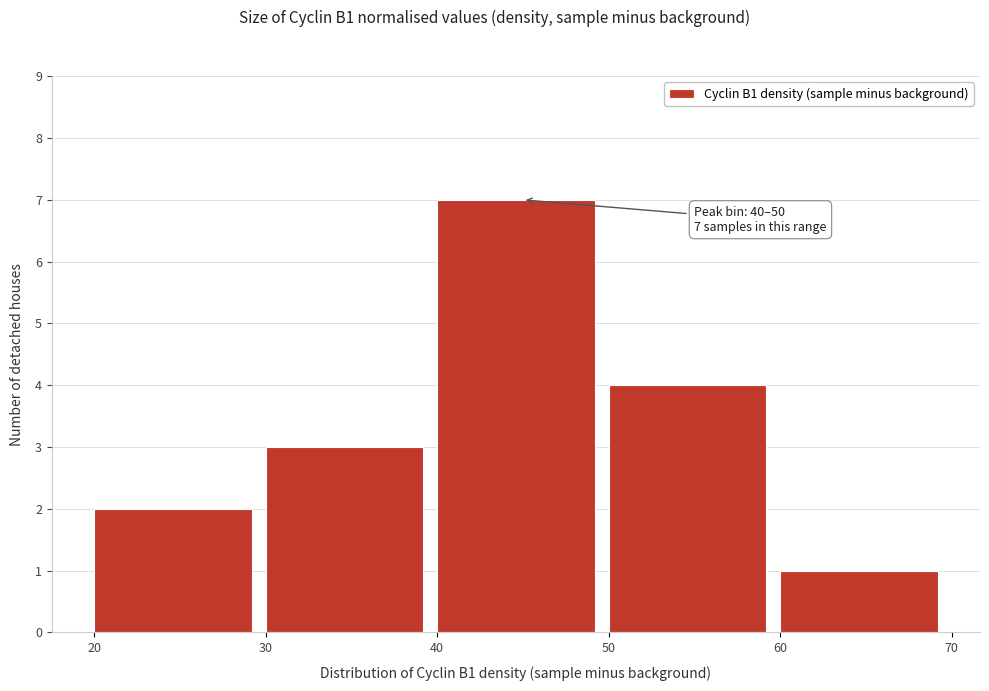

Over which range of the x-axis is the bar tallest?

40 to 50